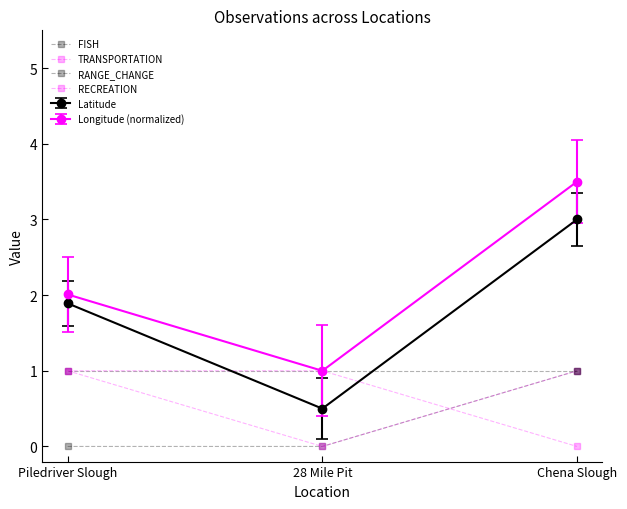

What is the average value of the RANGE_CHANGE series?

1